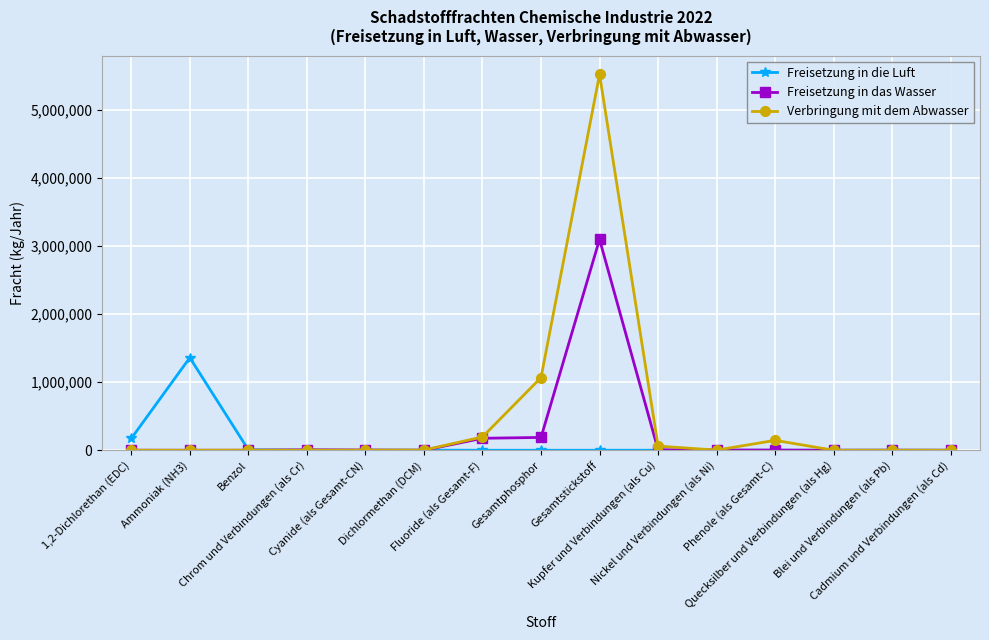

What is the label of the 15th point from the right?

1,2-Dichlorethan (EDC)